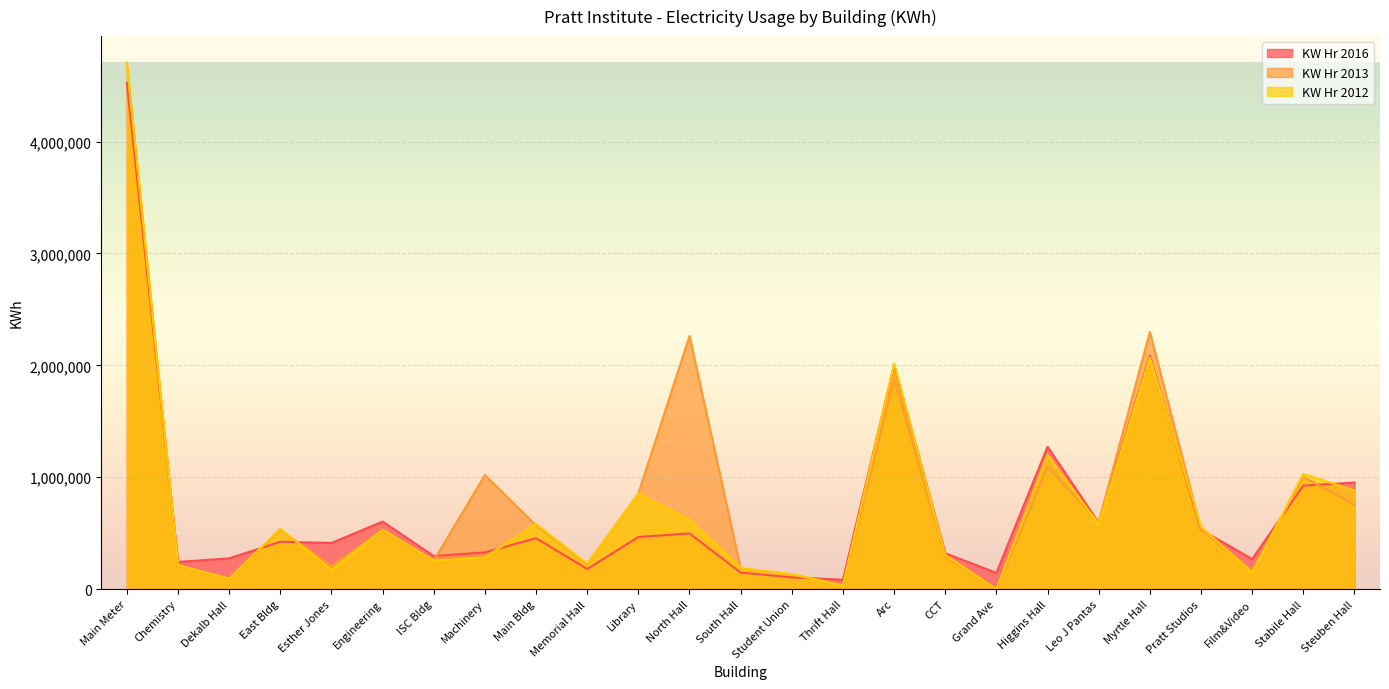

What is the greatest value displayed?

4707400